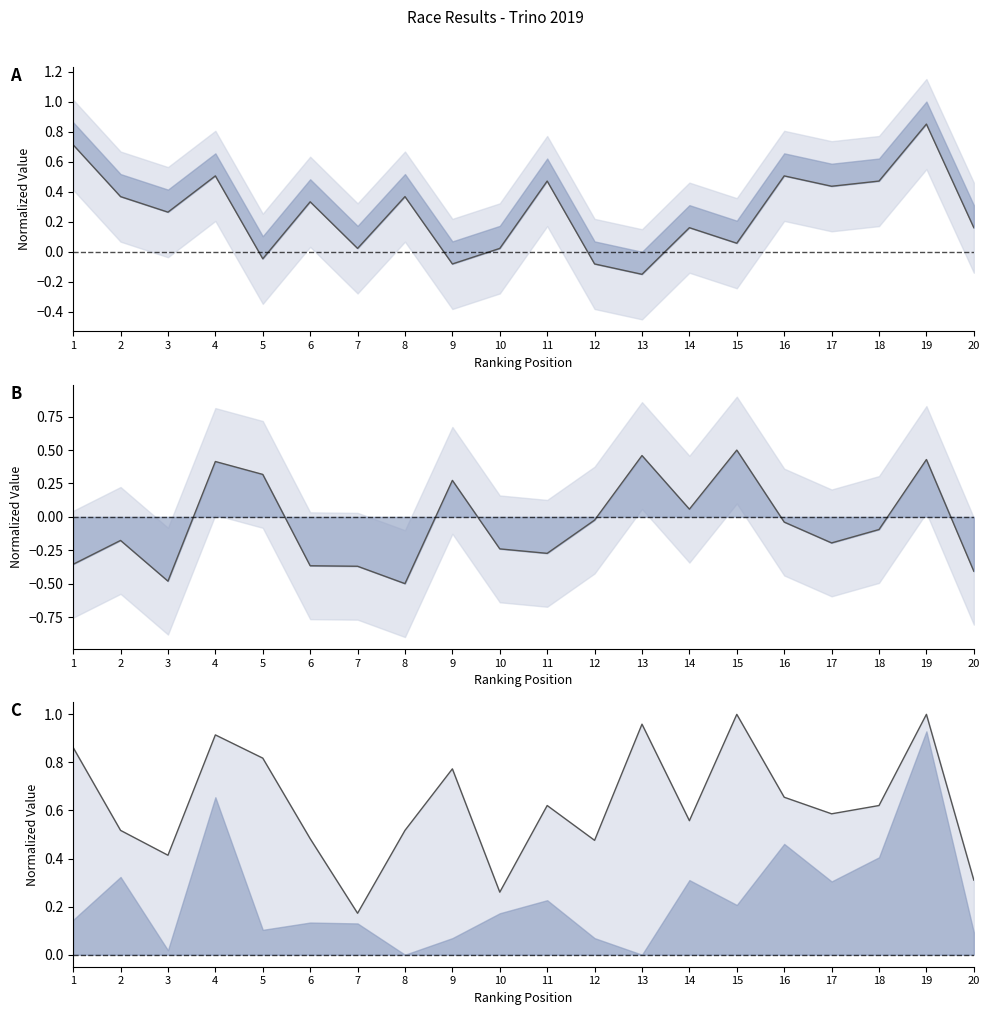

How many values in Birth Year are above zero?

16